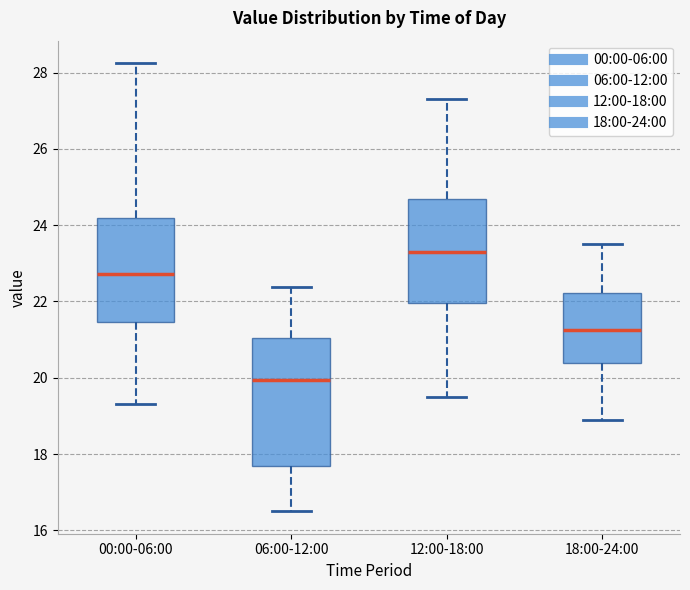

Comparing the boxes themselves (not the whiskers), which one is the tallest?

06:00-12:00